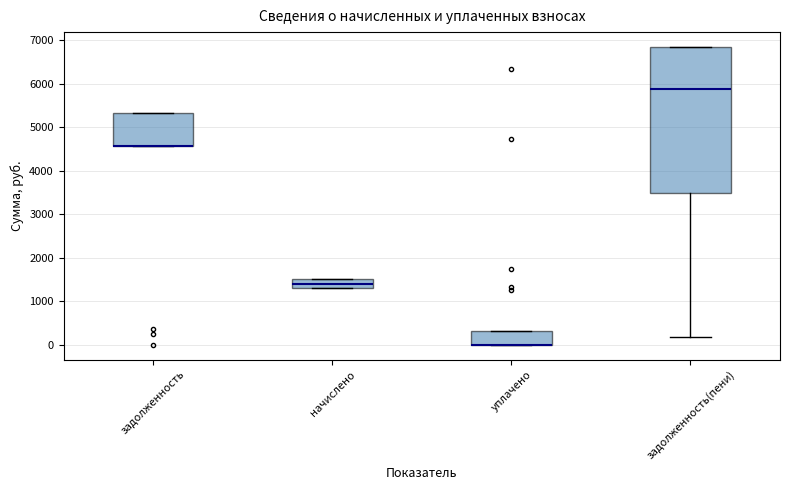

Where is the lower edge of the box for уплачено on the y-axis? The values are not printed on the chart, so give them approximately, as read against the axis.

0